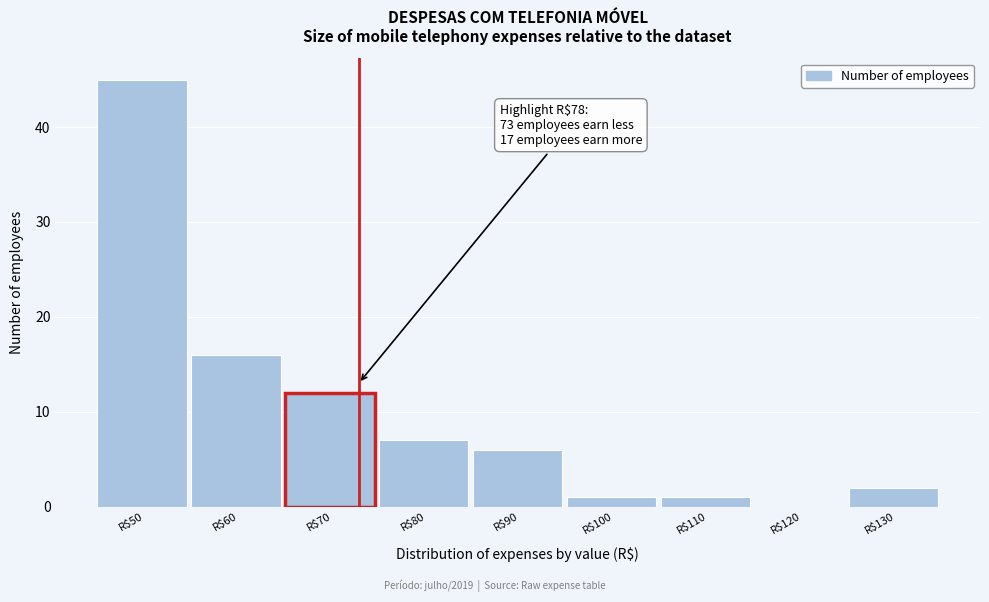

Which label corresponds to the largest value in the chart?

R$50